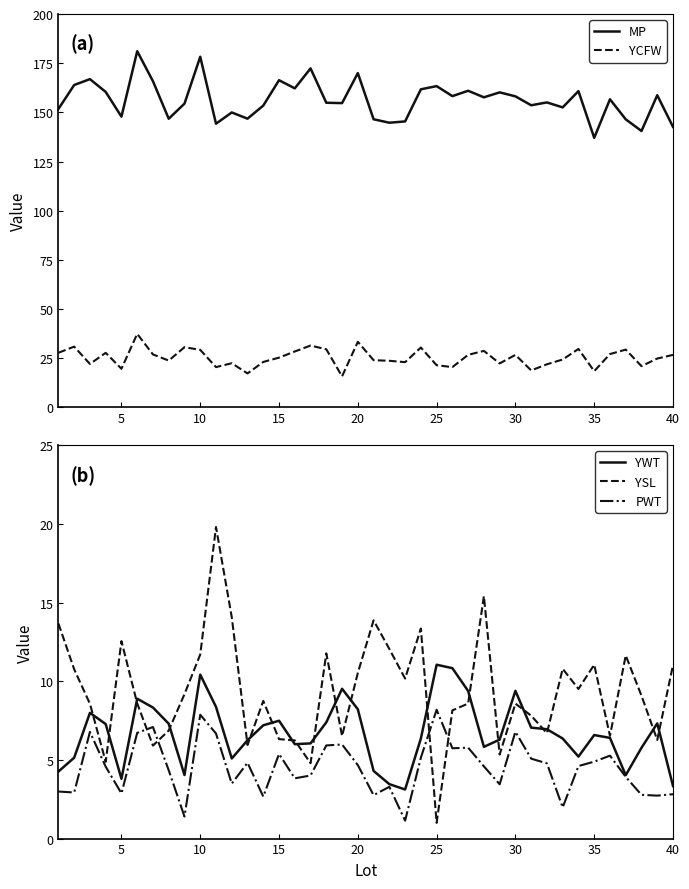

What is the difference between the second highest and second lowest values in the MP series?

37.7